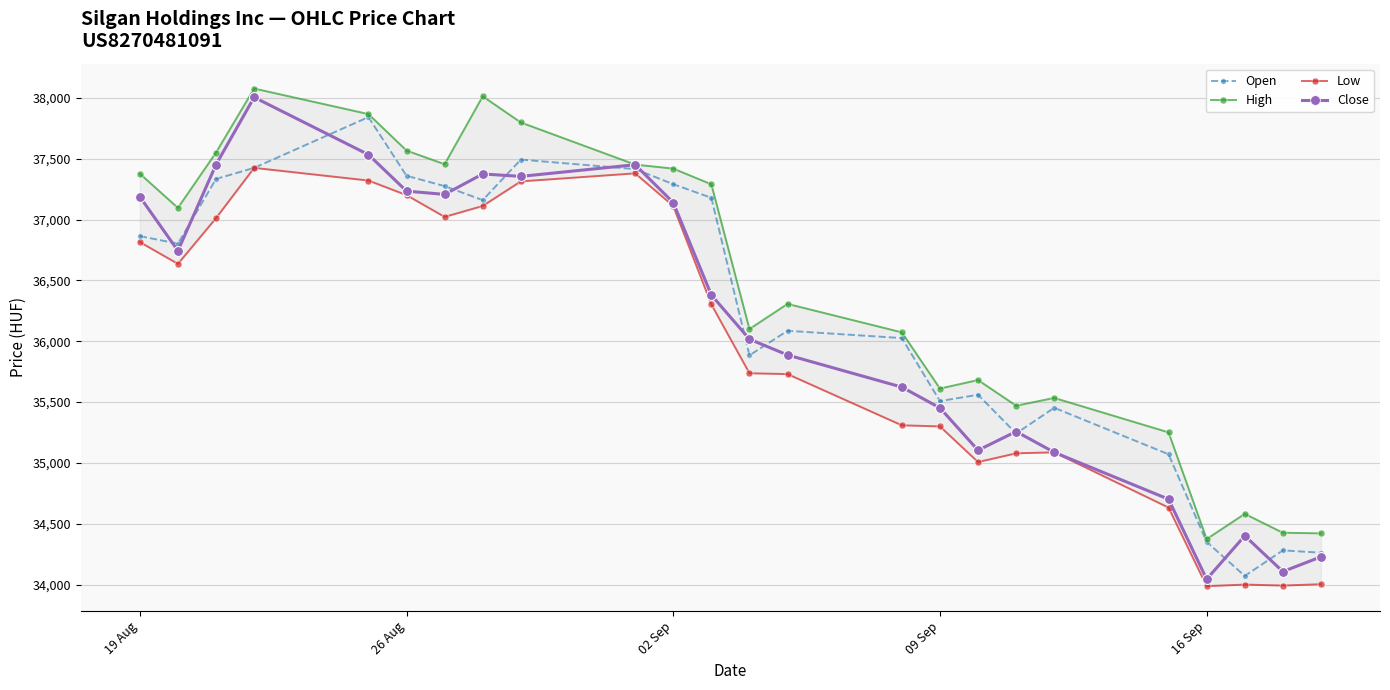

Which series reaches the minimum Y coordinate?

Low